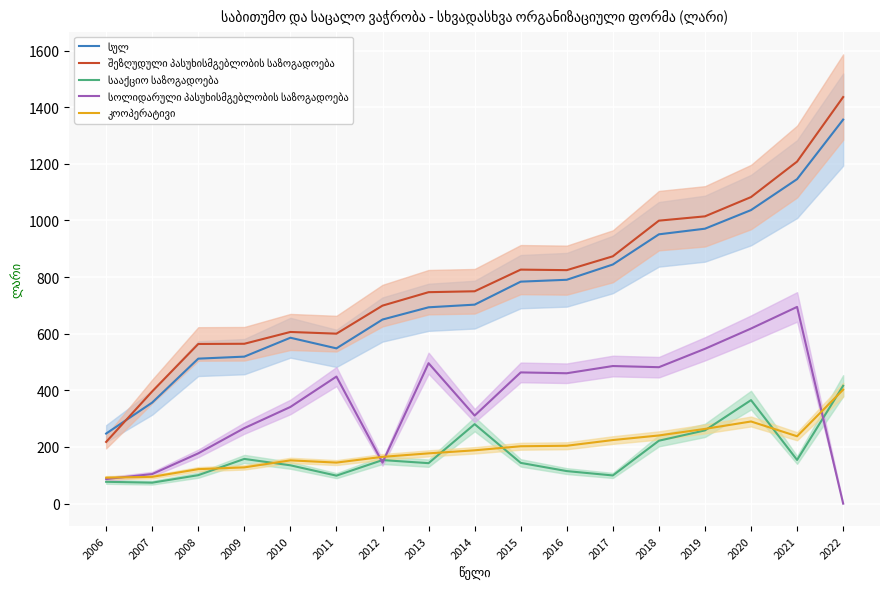

The value of სოლიდარული პასუხისმგებლობის საზოგადოება at 2018 is 481.7. True or false?

True